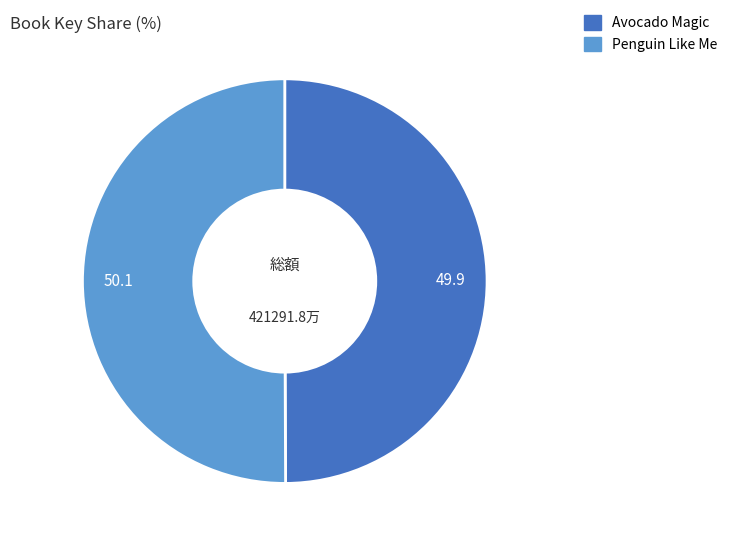

Is the sum of Avocado Magic and Penguin Like Me greater than half?

Yes